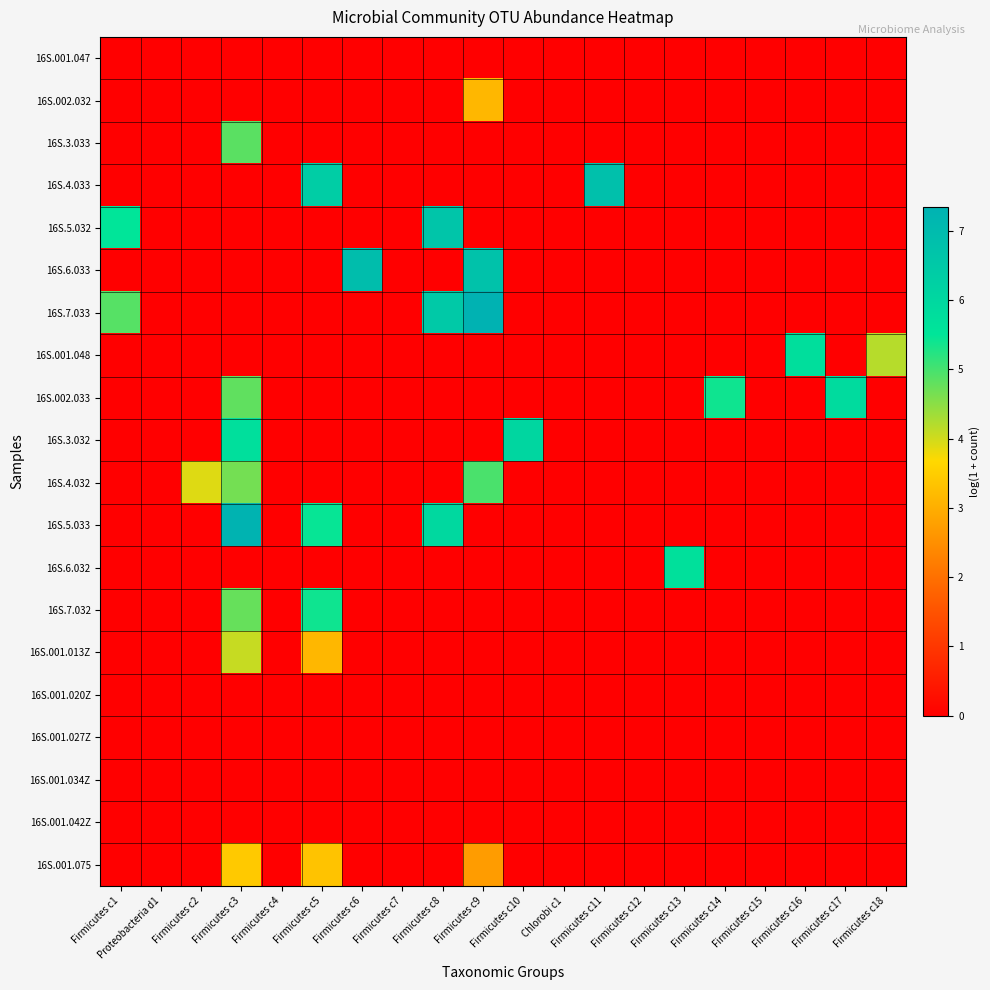

Between Firmicutes c2 and Firmicutes c10, which series saw the biggest shift?

16S.3.032